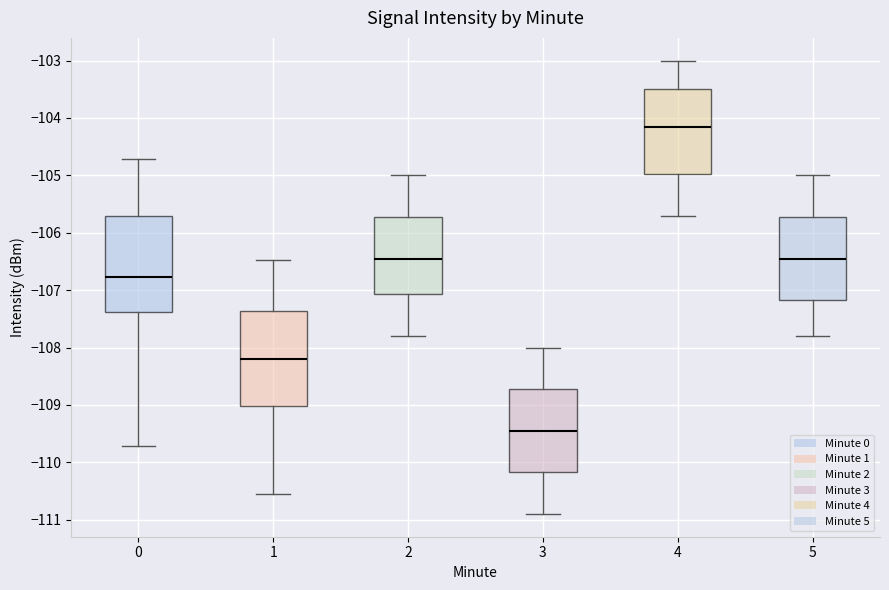

Which box's median line is the lowest?

3